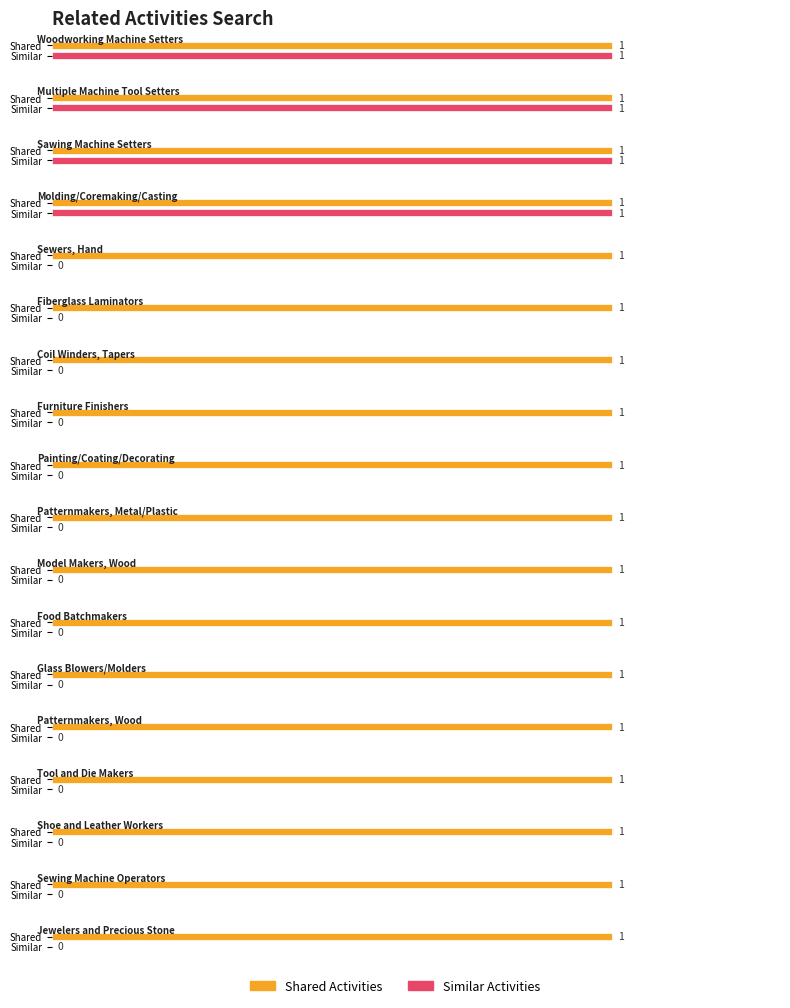

Which series has the largest range (max minus min)?

Similar Activities